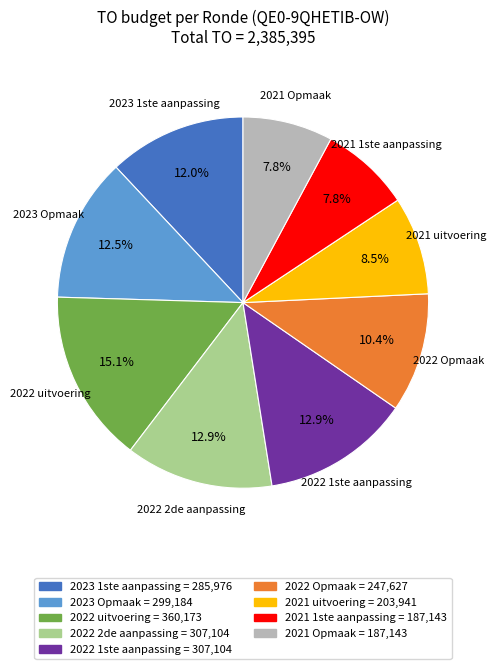

Is there a majority slice in this chart?

No